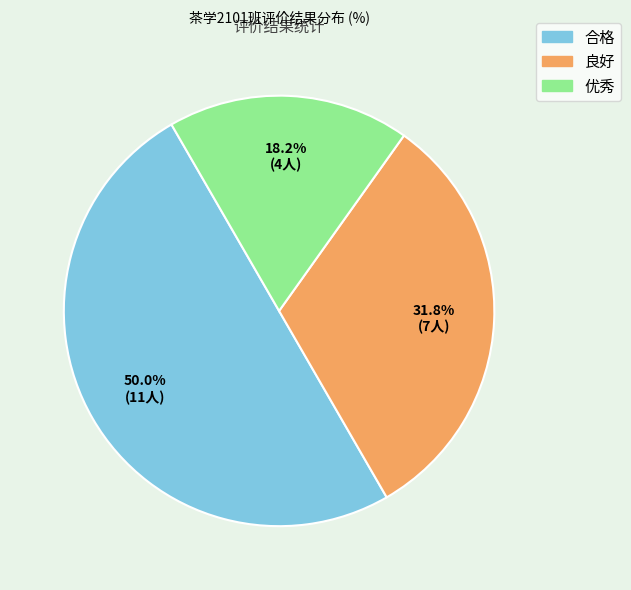

Is 优秀 the majority of the pie?

No